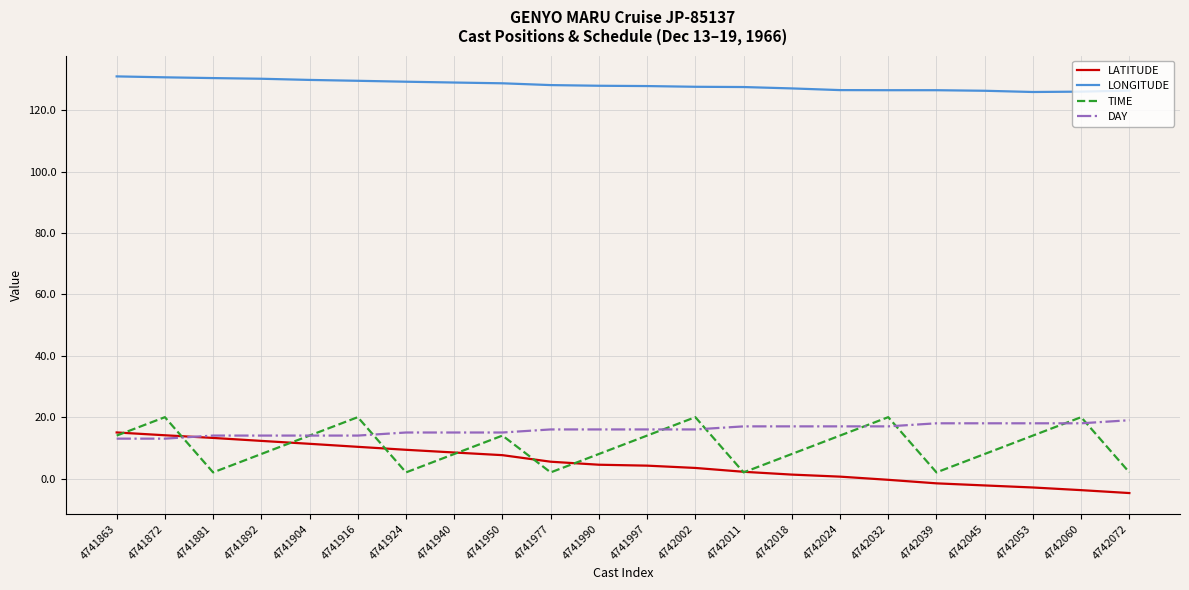

At how many categories does at least one series exceed 31?

22